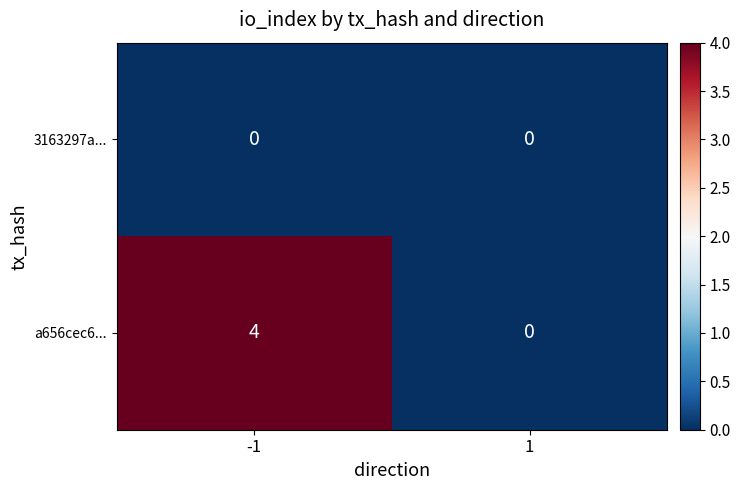

Reading left to right, extract all data points from this chart.

3163297a...: 0	0
a656cec6...: 4	0